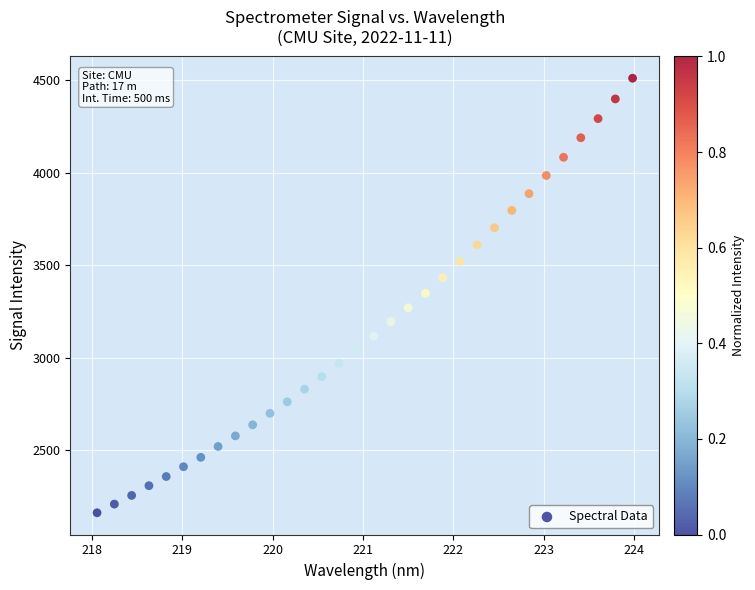

What is the range of X values (max minus min)?

5.9